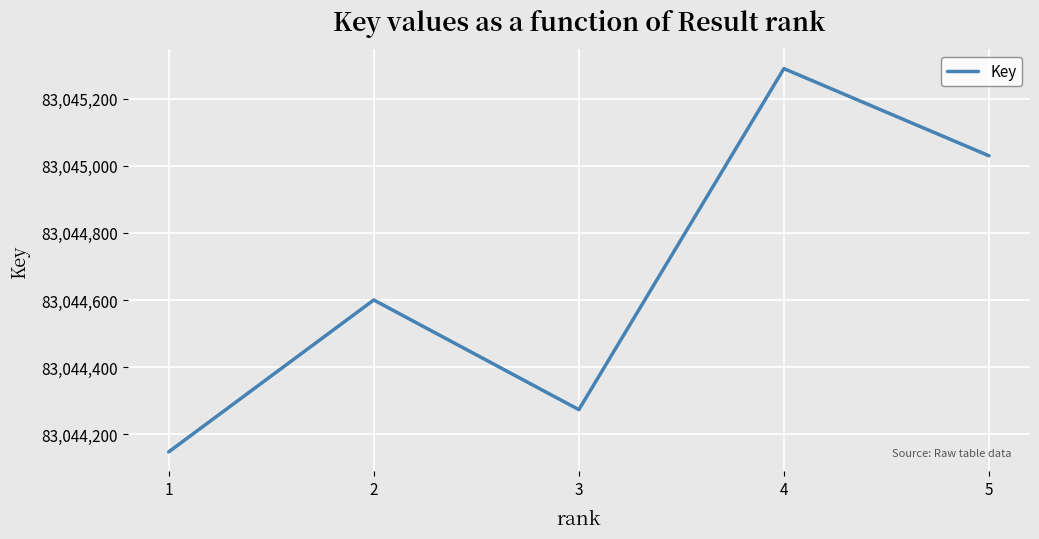

What is the sum of the values at 5 and 2?

166089630